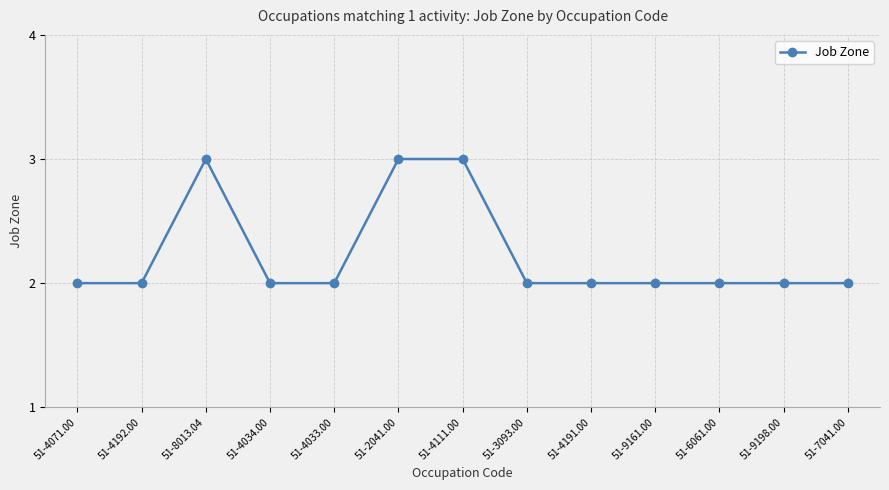

Approximately how many times larger is the value at 51-4111.00 compared to 51-2041.00?

1.0